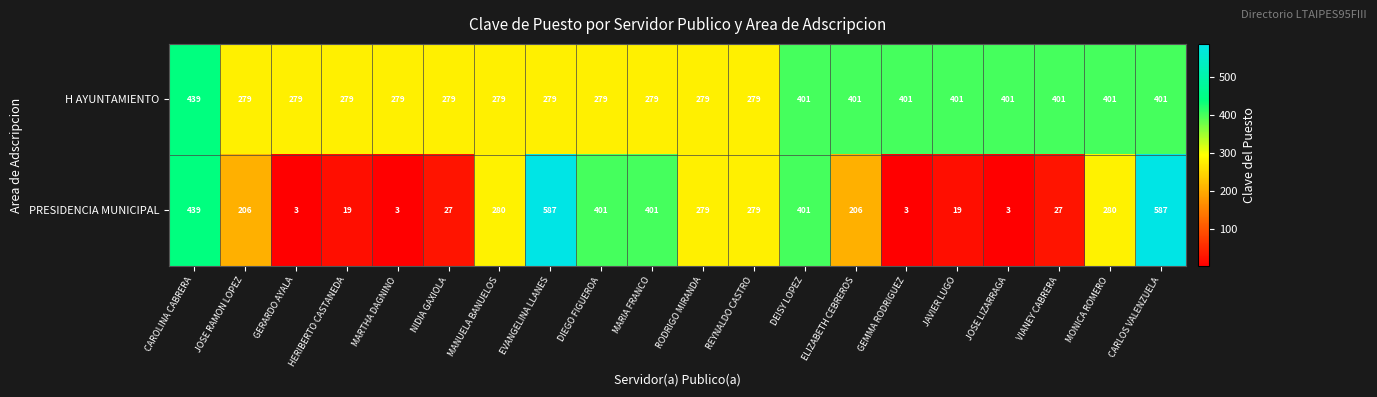

What is the difference between the highest and lowest values at GERARDO AYALA?

276